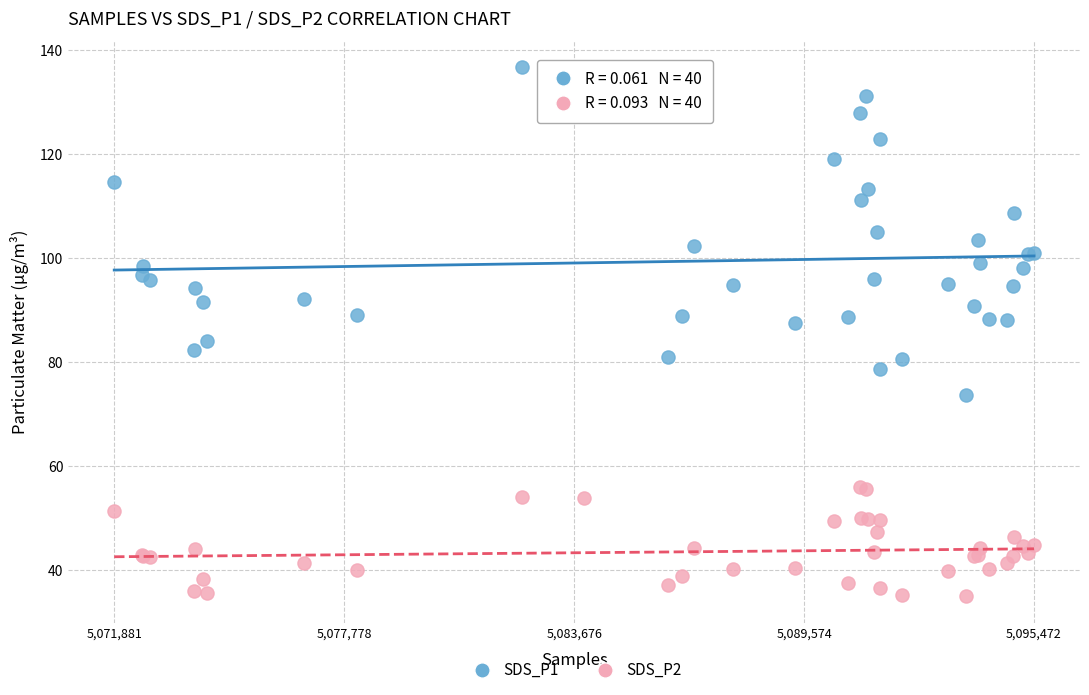

Which series reaches the minimum Y coordinate?

SDS_P2